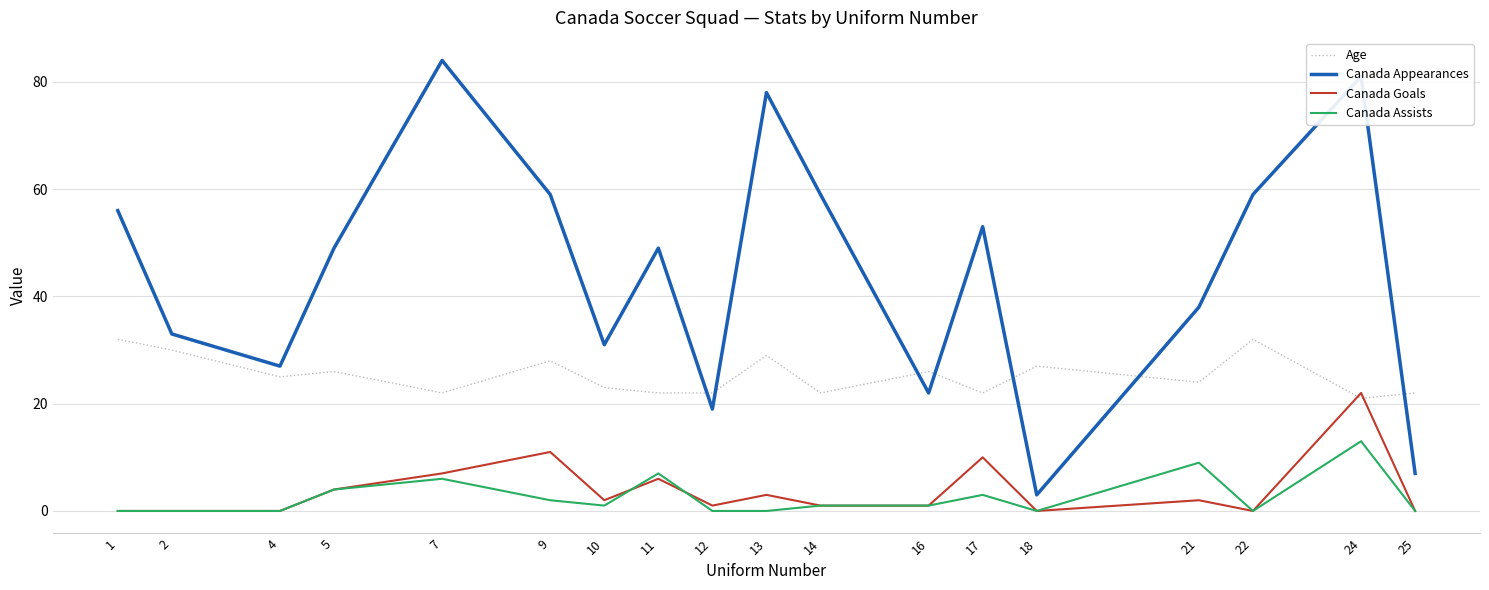

Reading left to right, list all the values displayed in this chart.

Age: 1=32	2=30	4=25	5=26	7=22	9=28	10=23	11=22	12=22	13=29	14=22	16=26	17=22	18=27	21=24	22=32	24=21	25=22
Canada Appearances: 1=56	2=33	4=27	5=49	7=84	9=59	10=31	11=49	12=19	13=78	14=59	16=22	17=53	18=3	21=38	22=59	24=81	25=7
Canada Goals: 1=0	2=0	4=0	5=4	7=7	9=11	10=2	11=6	12=1	13=3	14=1	16=1	17=10	18=0	21=2	22=0	24=22	25=0
Canada Assists: 1=0	2=0	4=0	5=4	7=6	9=2	10=1	11=7	12=0	13=0	14=1	16=1	17=3	18=0	21=9	22=0	24=13	25=0